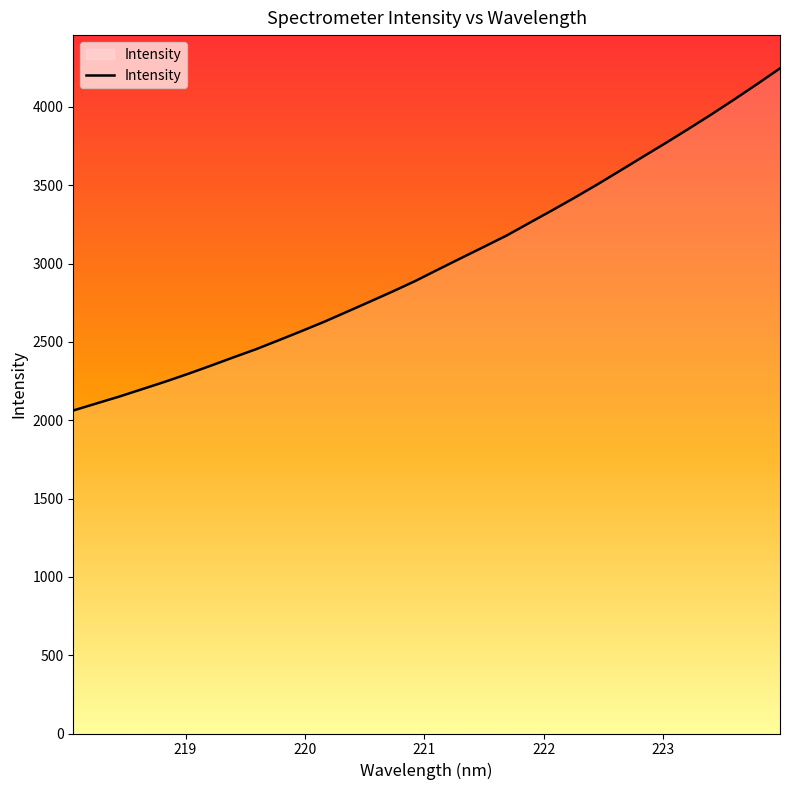

What is the greatest value displayed?

4245.7